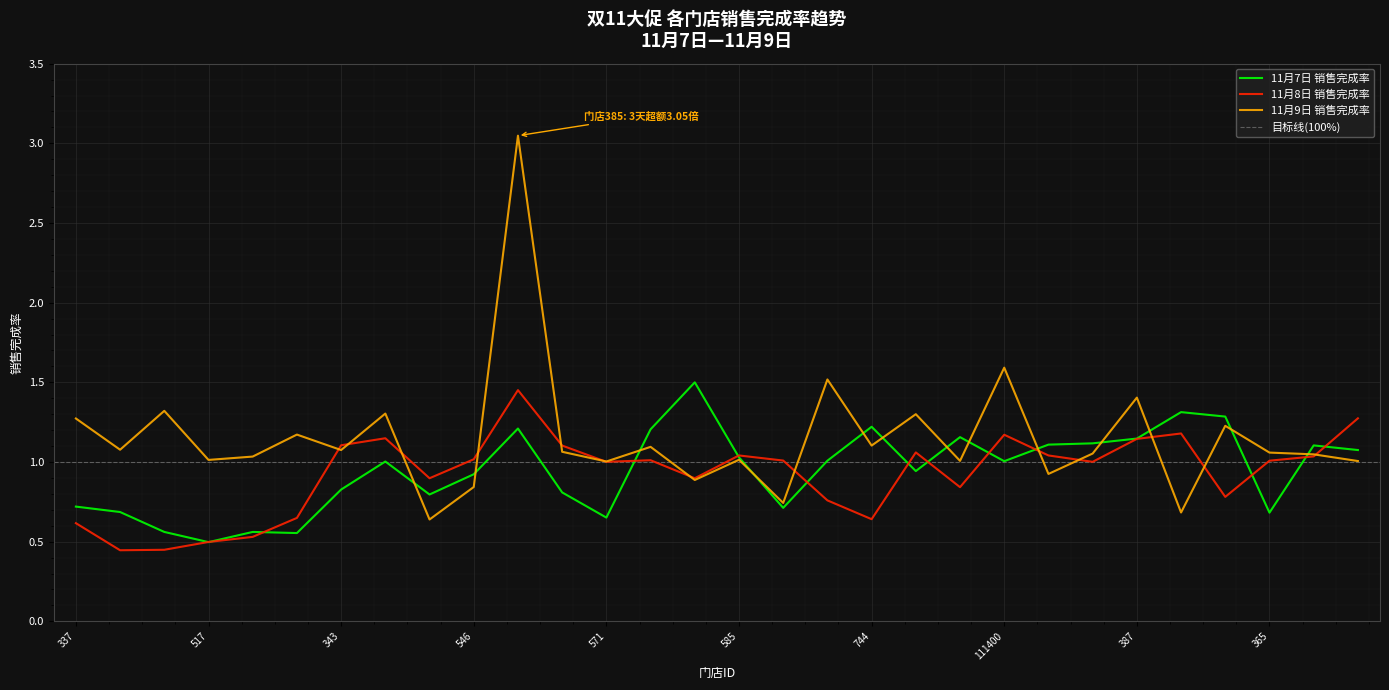

What is the label of the 8th point from the left?

730